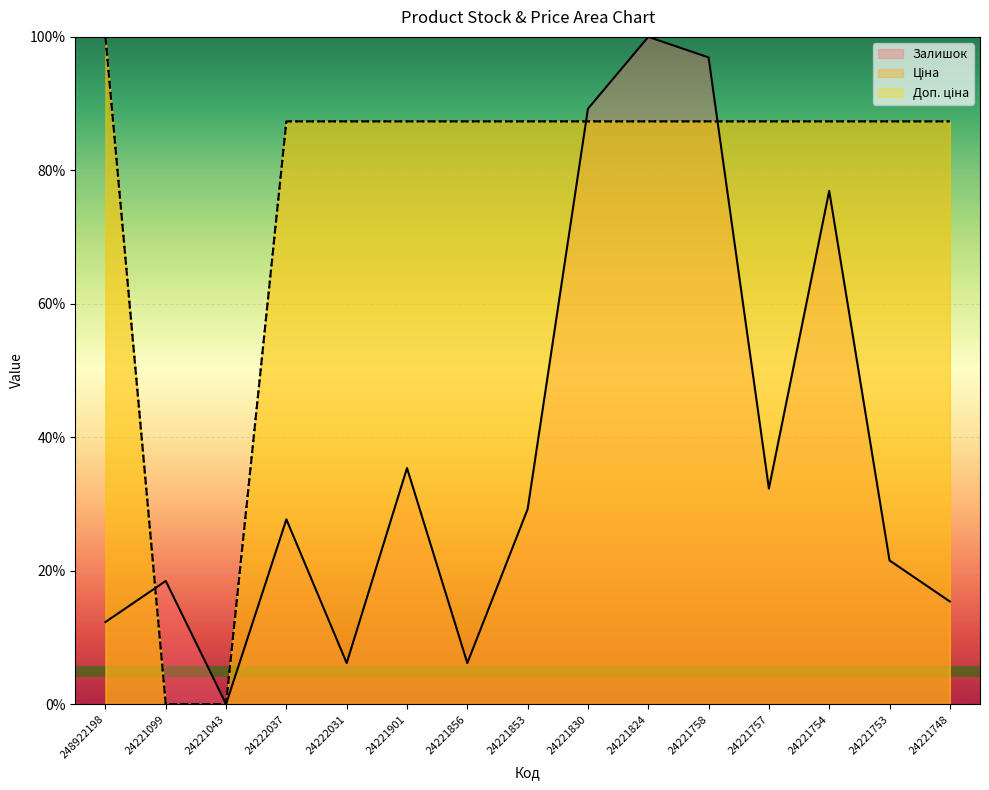

At which category is the sum across all series the highest?

24221824